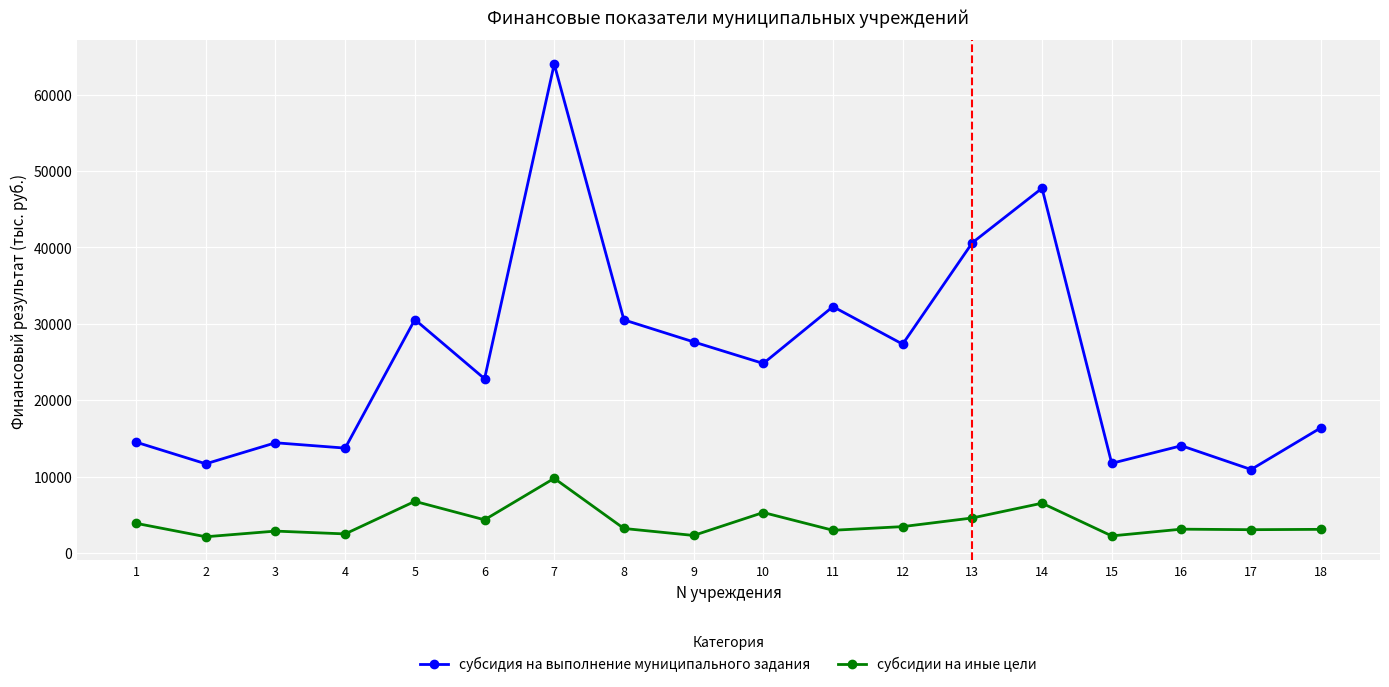

At which category is the sum across all series the highest?

7